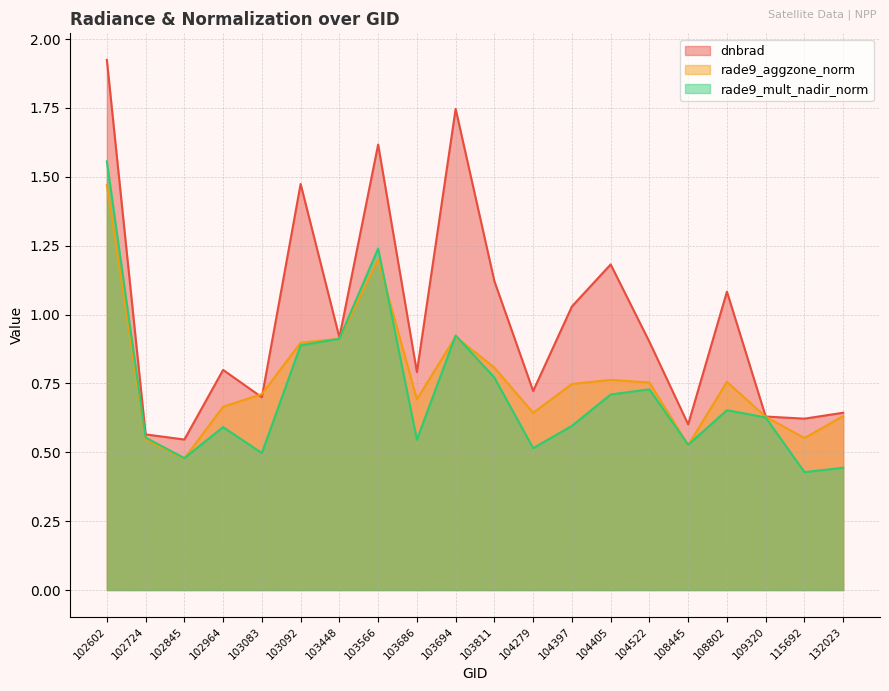

What are all the series names shown in the legend?

dnbrad, rade9_aggzone_norm, rade9_mult_nadir_norm